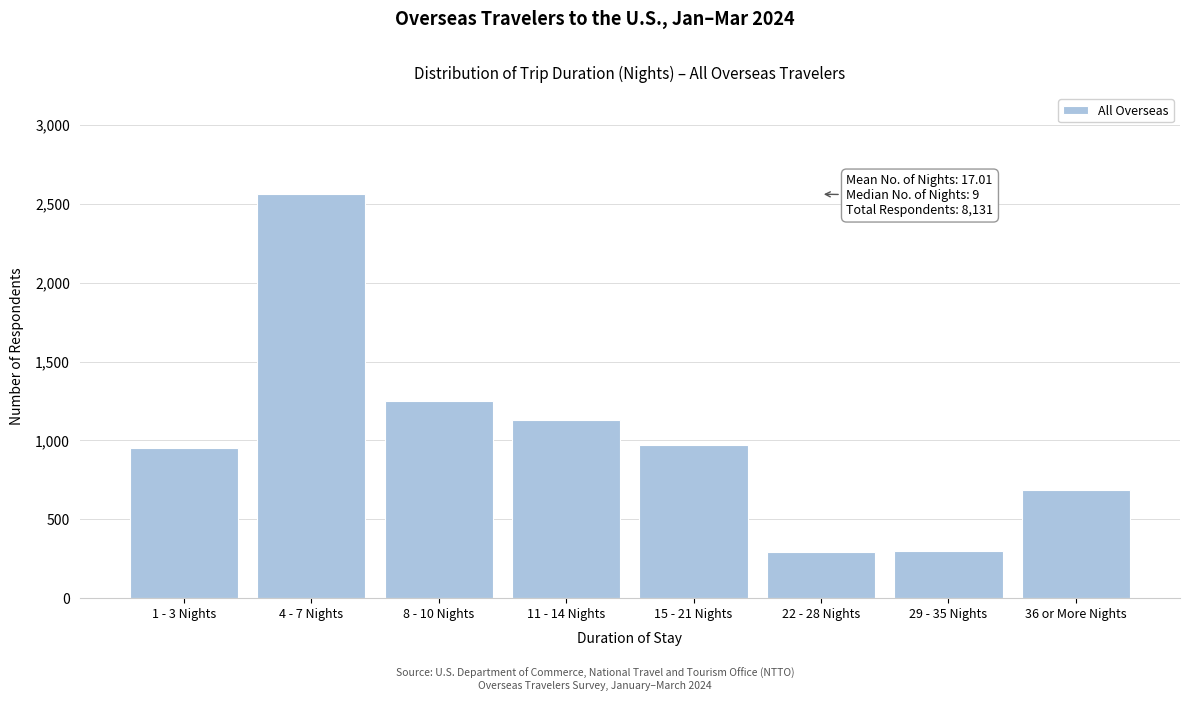

The value at 1 - 3 Nights is 299. True or false?

False